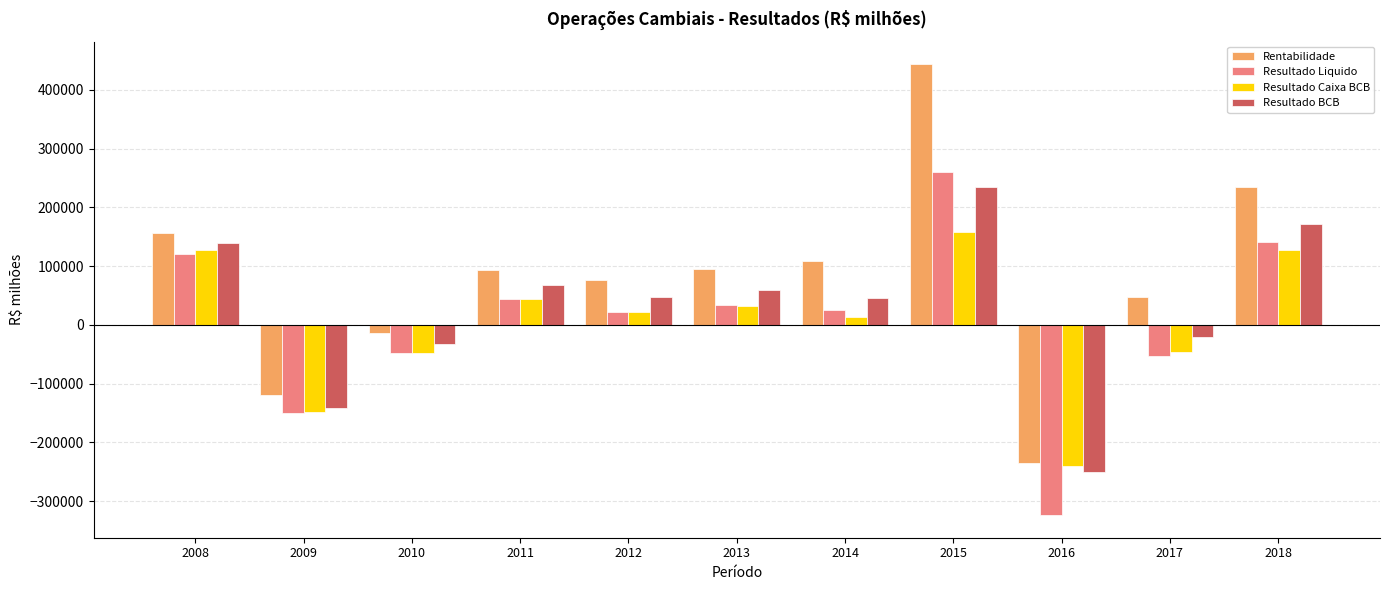

At which label does Resultado Liquido reach its minimum?

2016